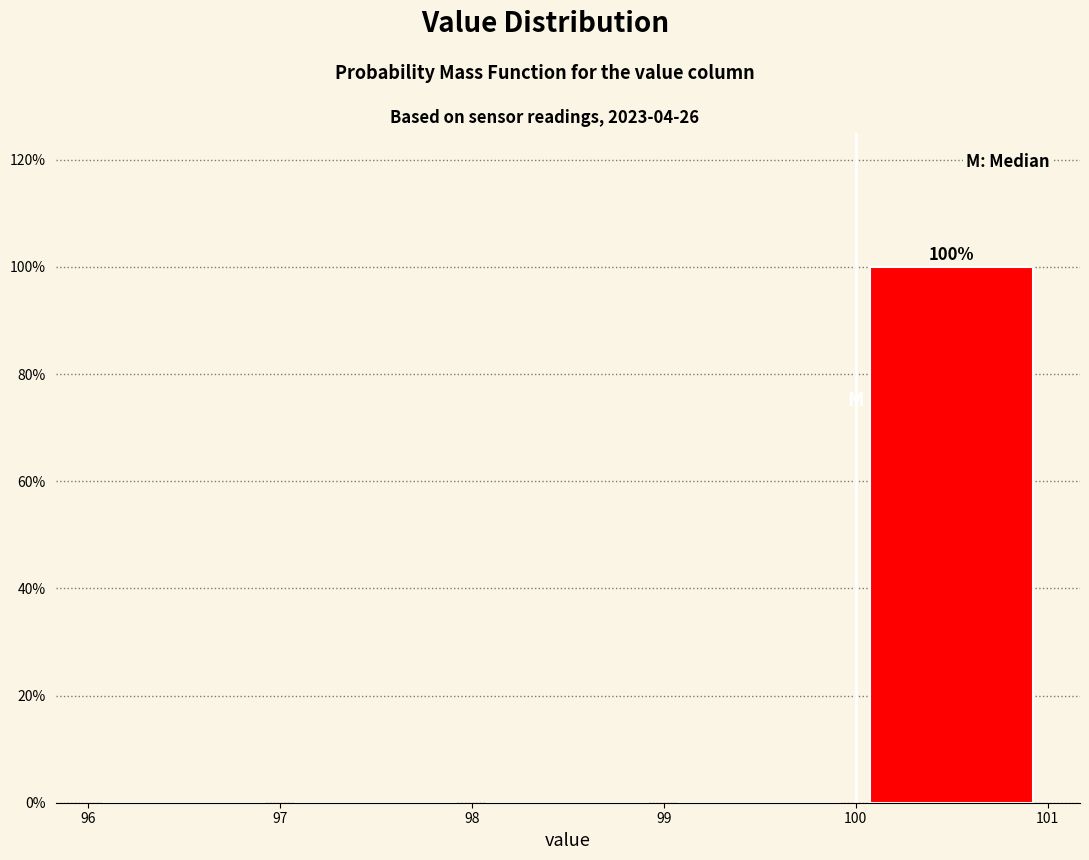

Over which range of the x-axis is the bar tallest?

100 to 101